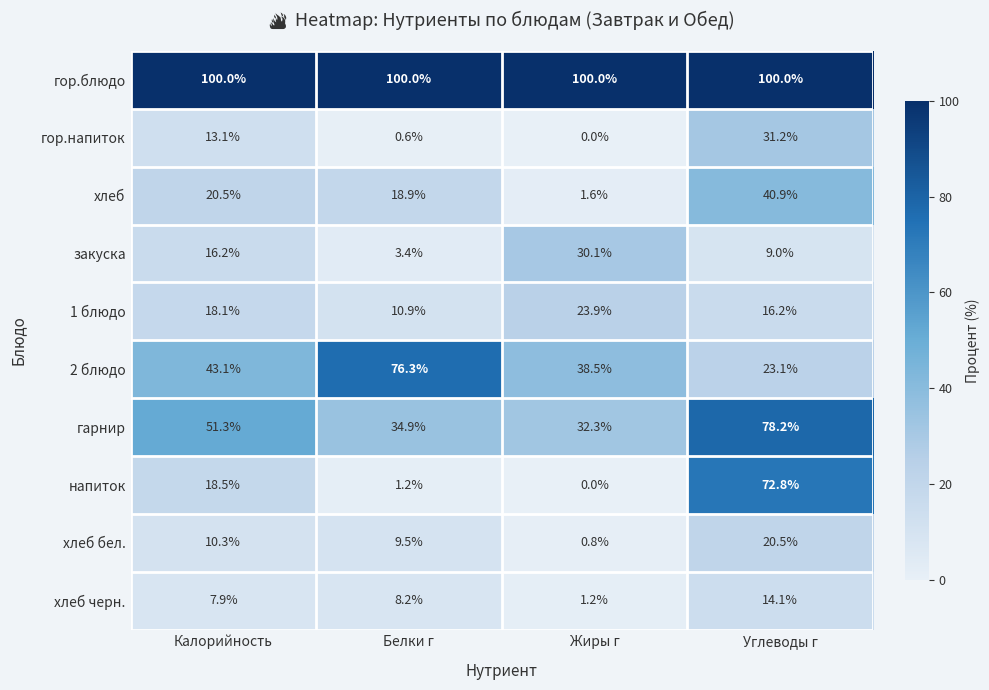

The value of закуска at Калорийность is 6.1. True or false?

False